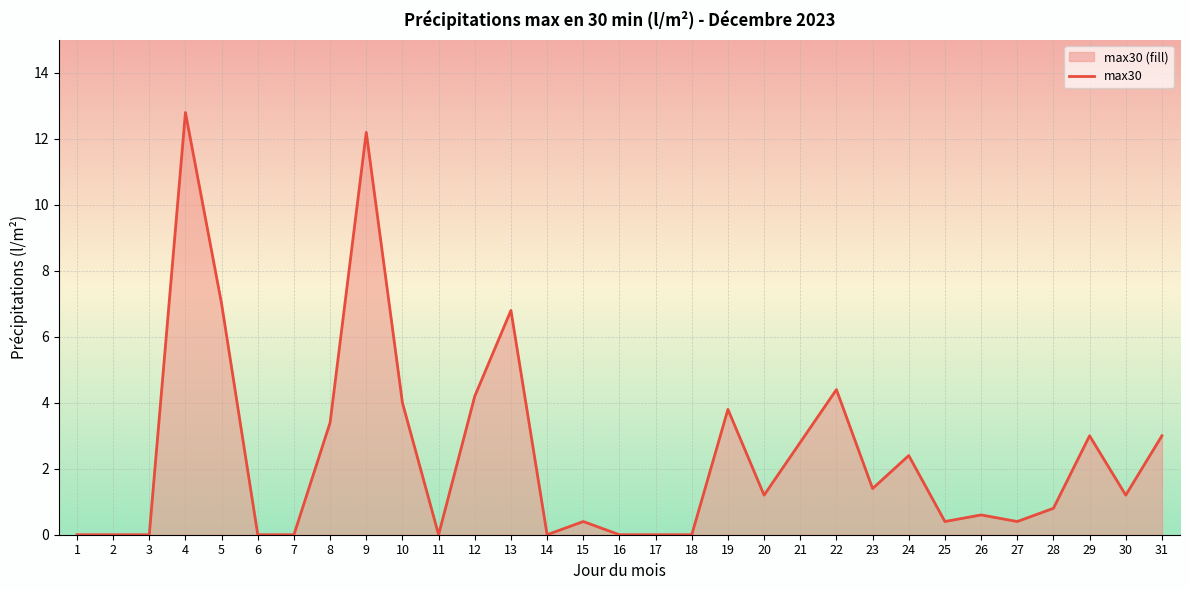

What is the change in value from 4 to 7?

-12.8